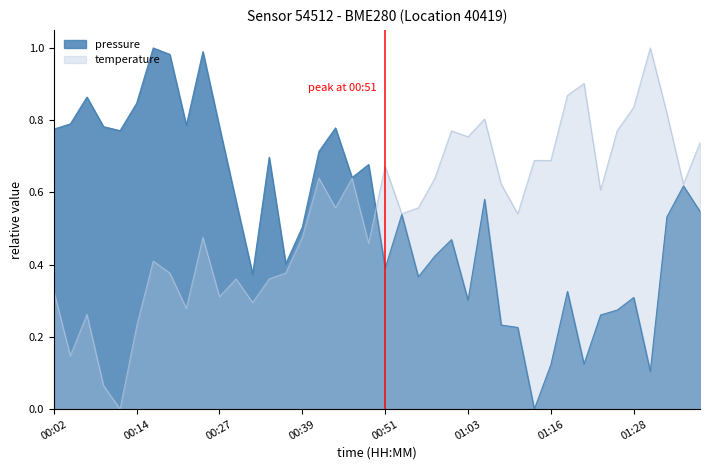

Which series has the largest range (max minus min)?

pressure